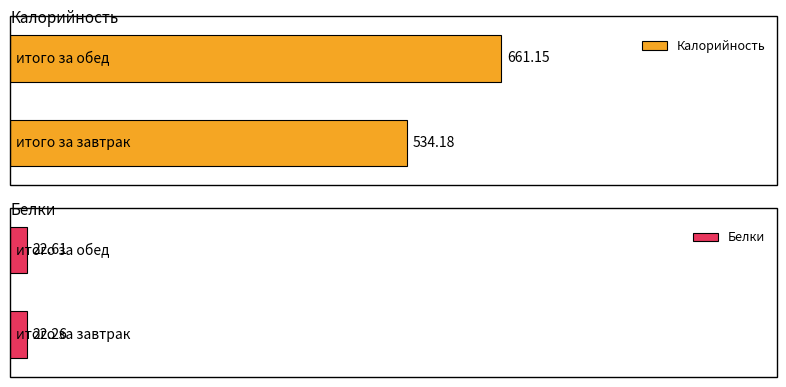

Which series has the largest range (max minus min)?

Калорийность